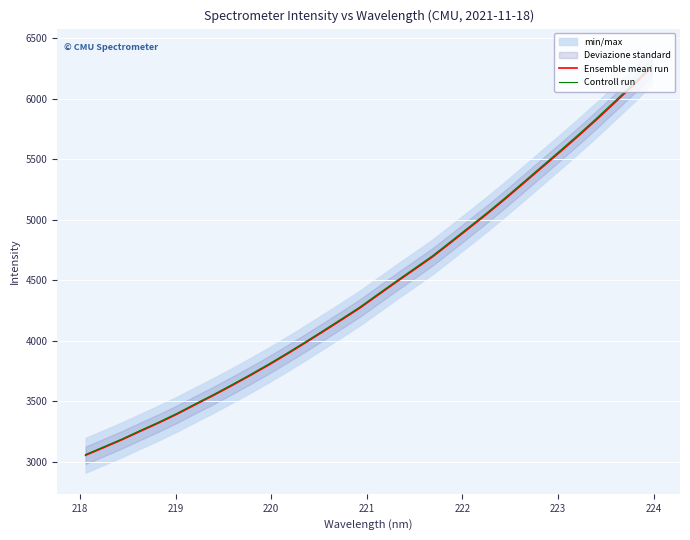

What is the maximum value for Controll run?

6273.2